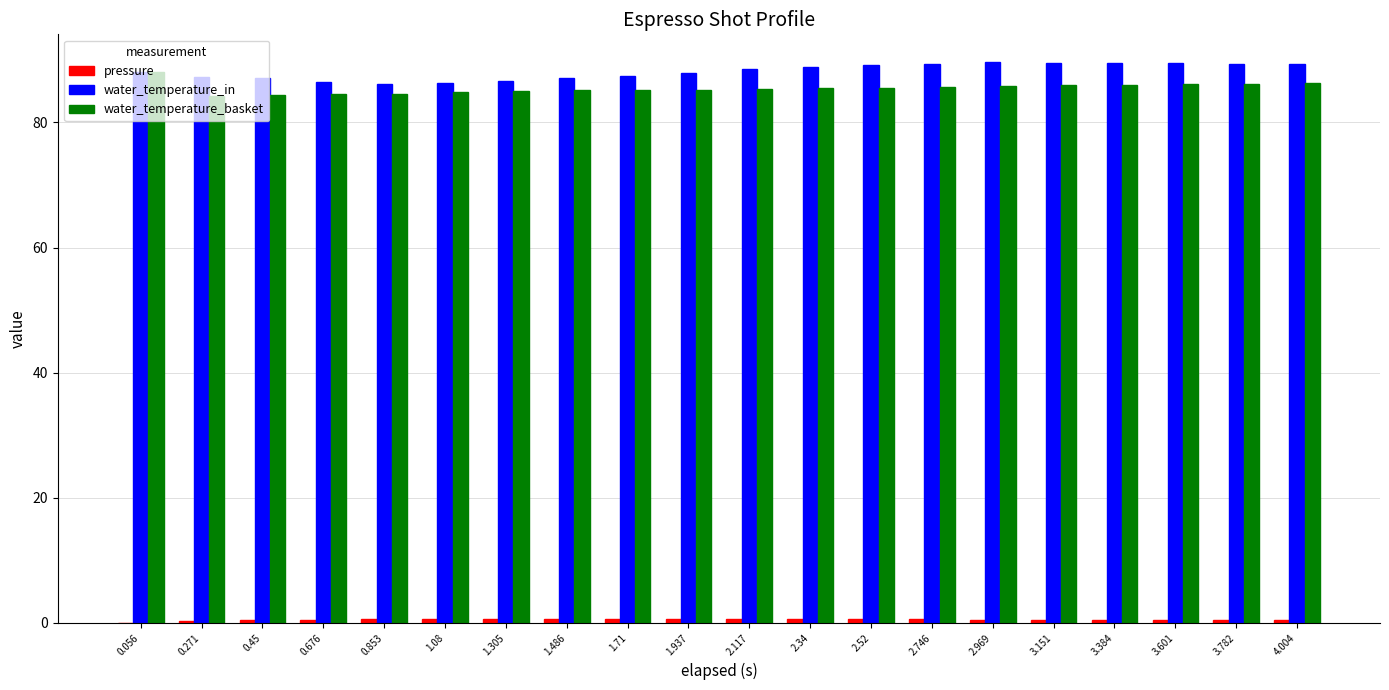

How many data points does each series have?

20